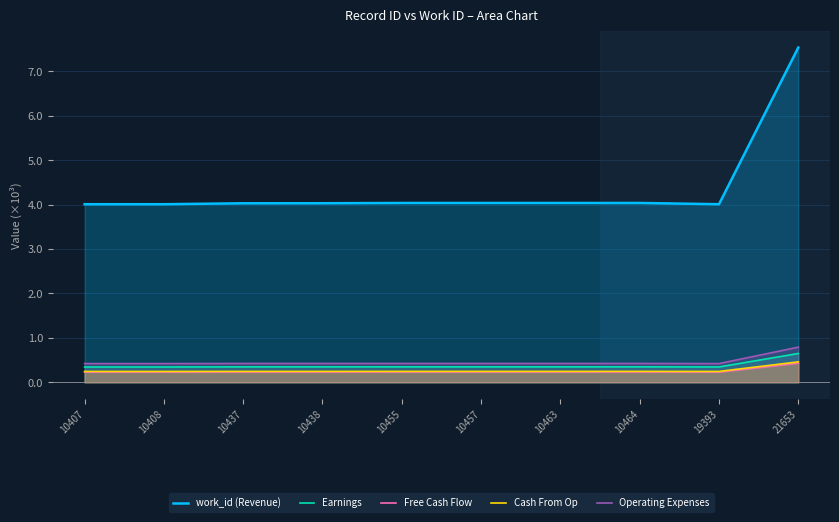

Between 10464 and 19393, which is larger?

10464